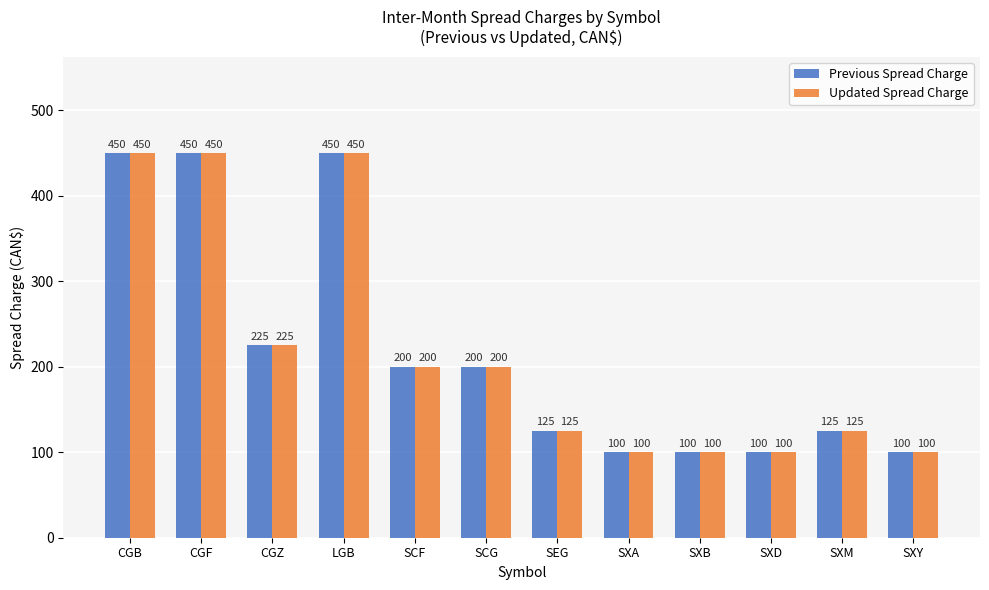

Where does the Previous Spread Charge series first go above 200?

CGB